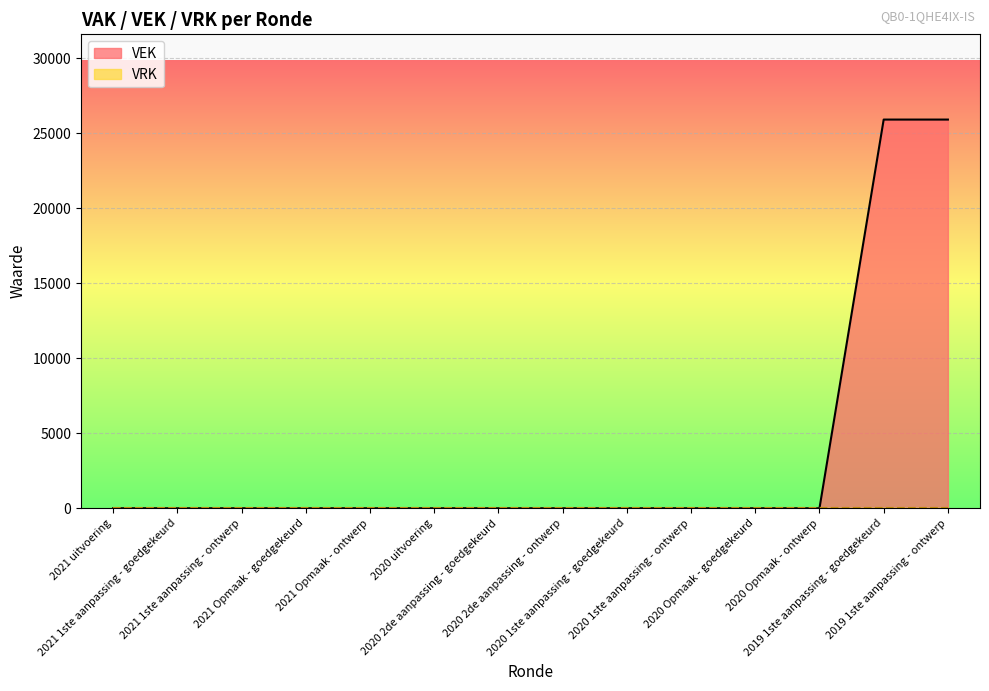

Rank the categories by value from highest to lowest.

2019 1ste aanpassing - goedgekeurd, 2019 1ste aanpassing - ontwerp, 2021 uitvoering, 2021 1ste aanpassing - goedgekeurd, 2021 1ste aanpassing - ontwerp, 2021 Opmaak - goedgekeurd, 2021 Opmaak - ontwerp, 2020 uitvoering, 2020 2de aanpassing - goedgekeurd, 2020 2de aanpassing - ontwerp, 2020 1ste aanpassing - goedgekeurd, 2020 1ste aanpassing - ontwerp, 2020 Opmaak - goedgekeurd, 2020 Opmaak - ontwerp